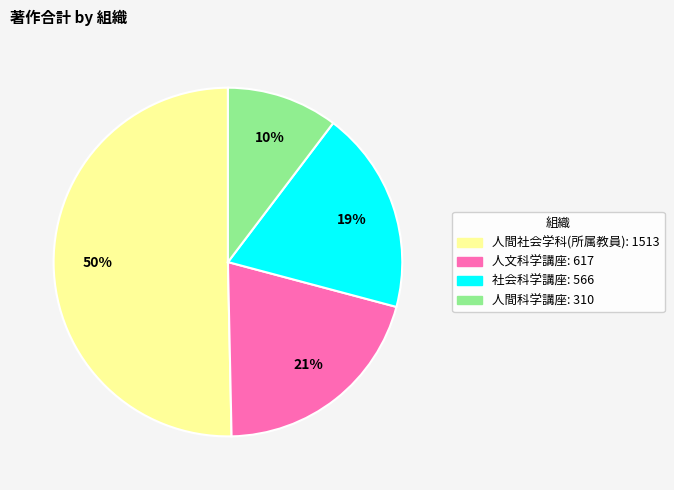

Is it true that 人間社会学科(所属教員) is 60% of the pie?

False